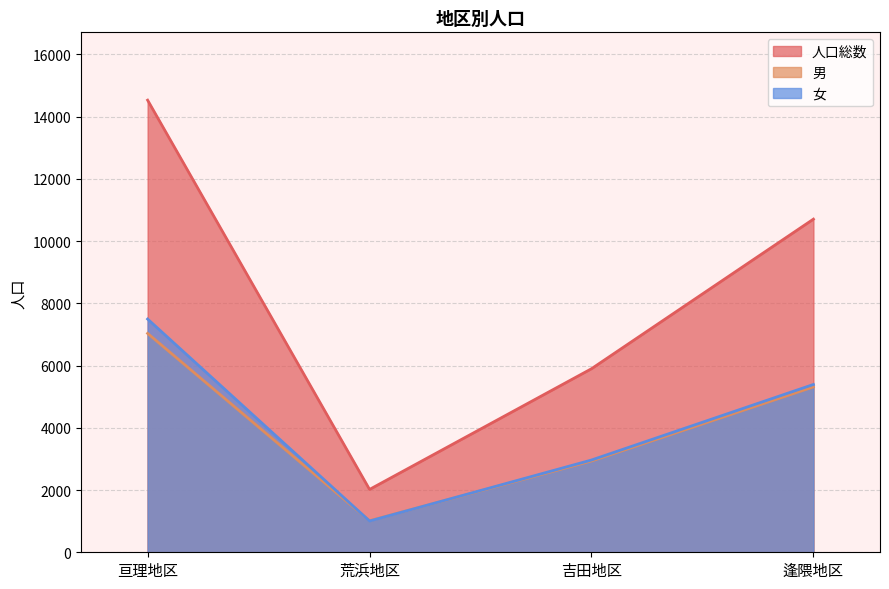

Is the value of 人口総数 at 亘理地区 greater than the value of 男 at 亘理地区?

Yes